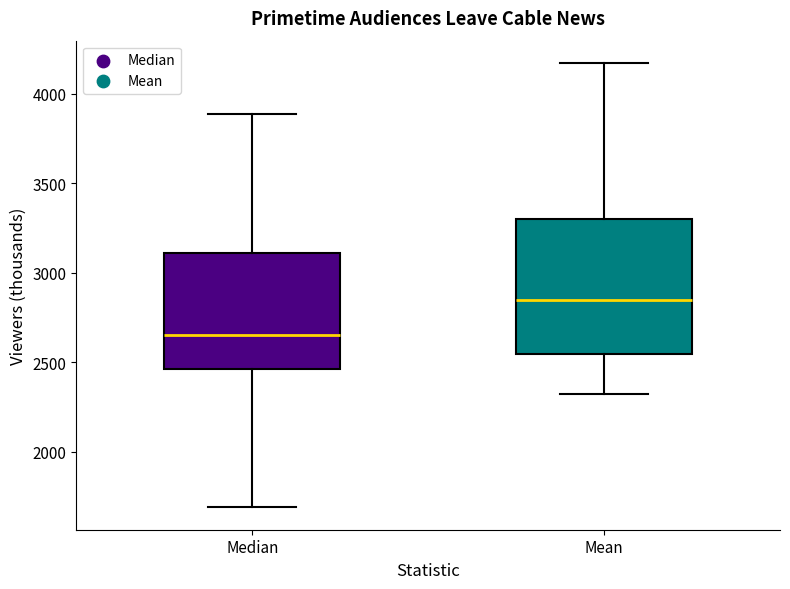

Comparing the boxes themselves (not the whiskers), which one is the tallest?

Mean